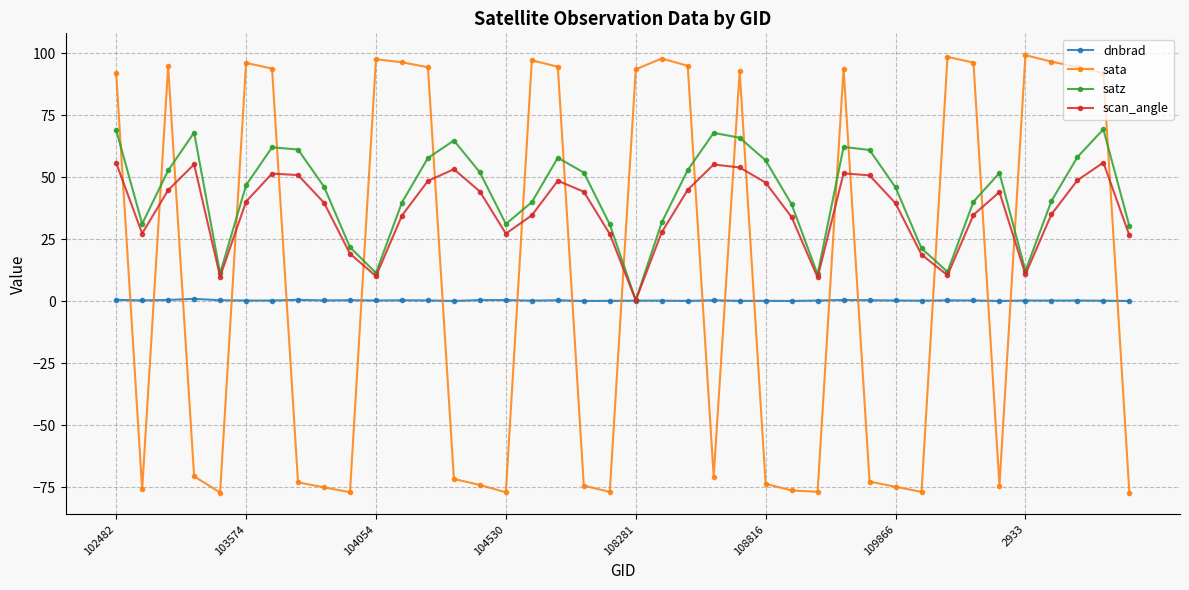

Which series has the widest spread of values?

sata